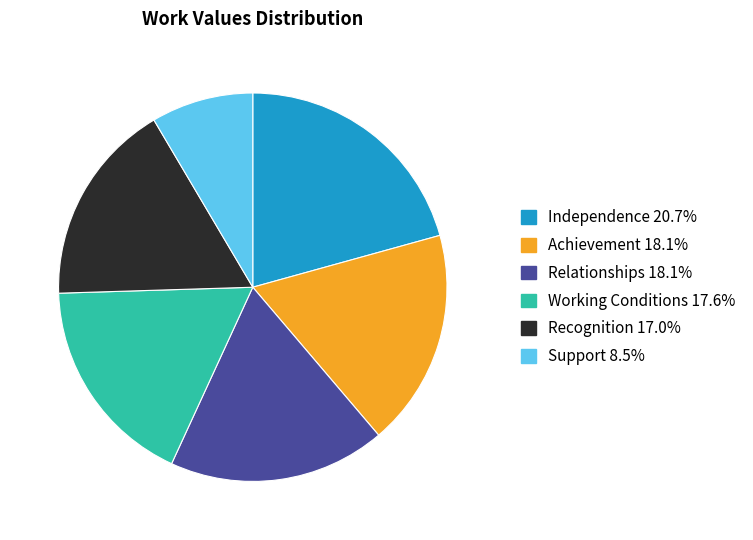

Approximately how many times larger is the value at Relationships compared to Independence?

0.9